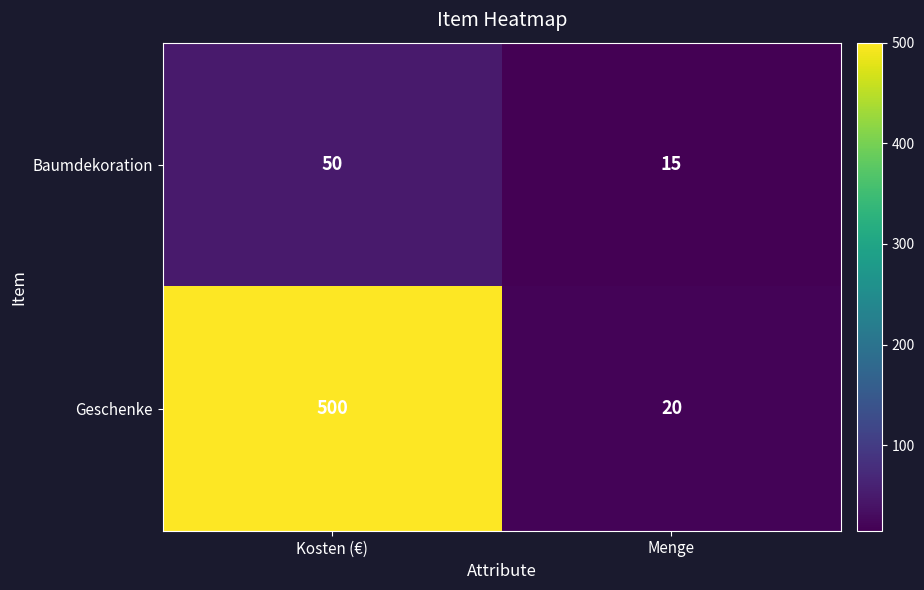

Where is Baumdekoration nearest to the value 32?

Menge